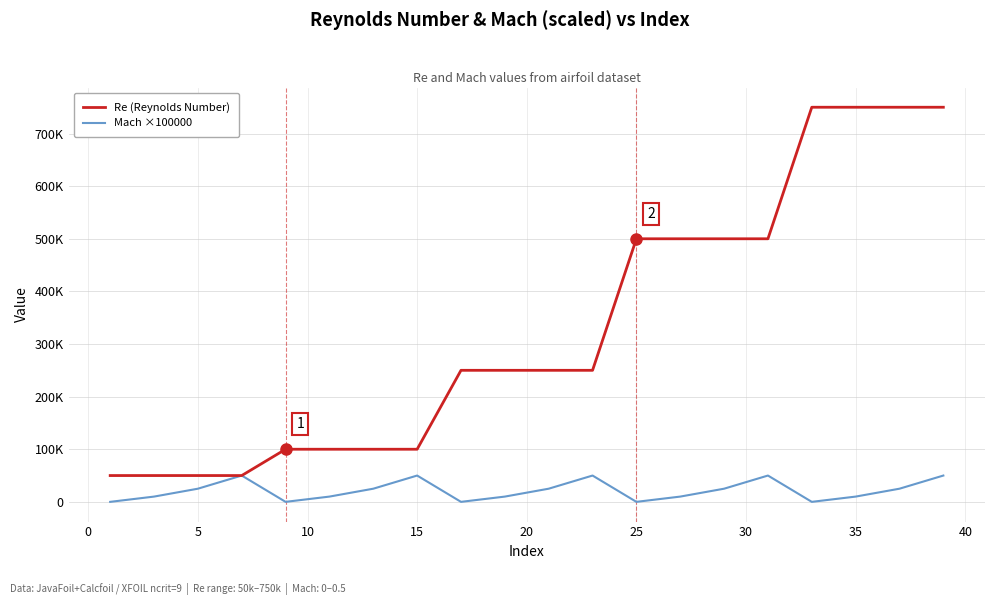

True or false: Re (Reynolds Number) and Mach ×100000 cross at least once.

False